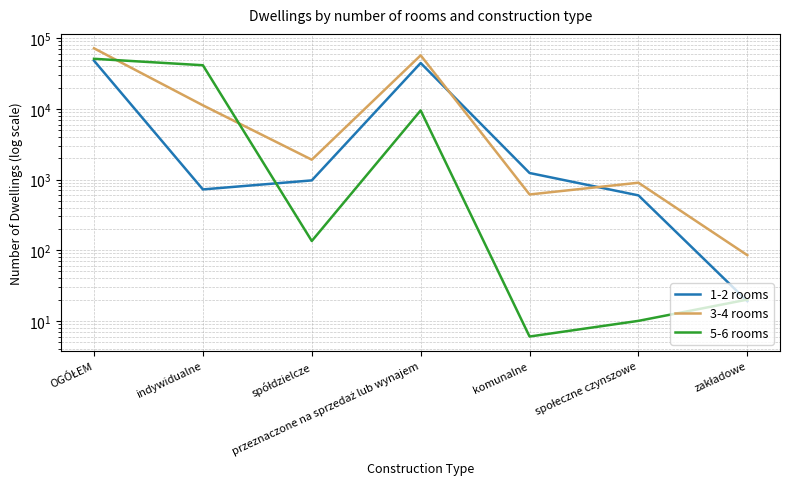

Is it true that 3-4 rooms equals 1910 at spółdzielcze?

True